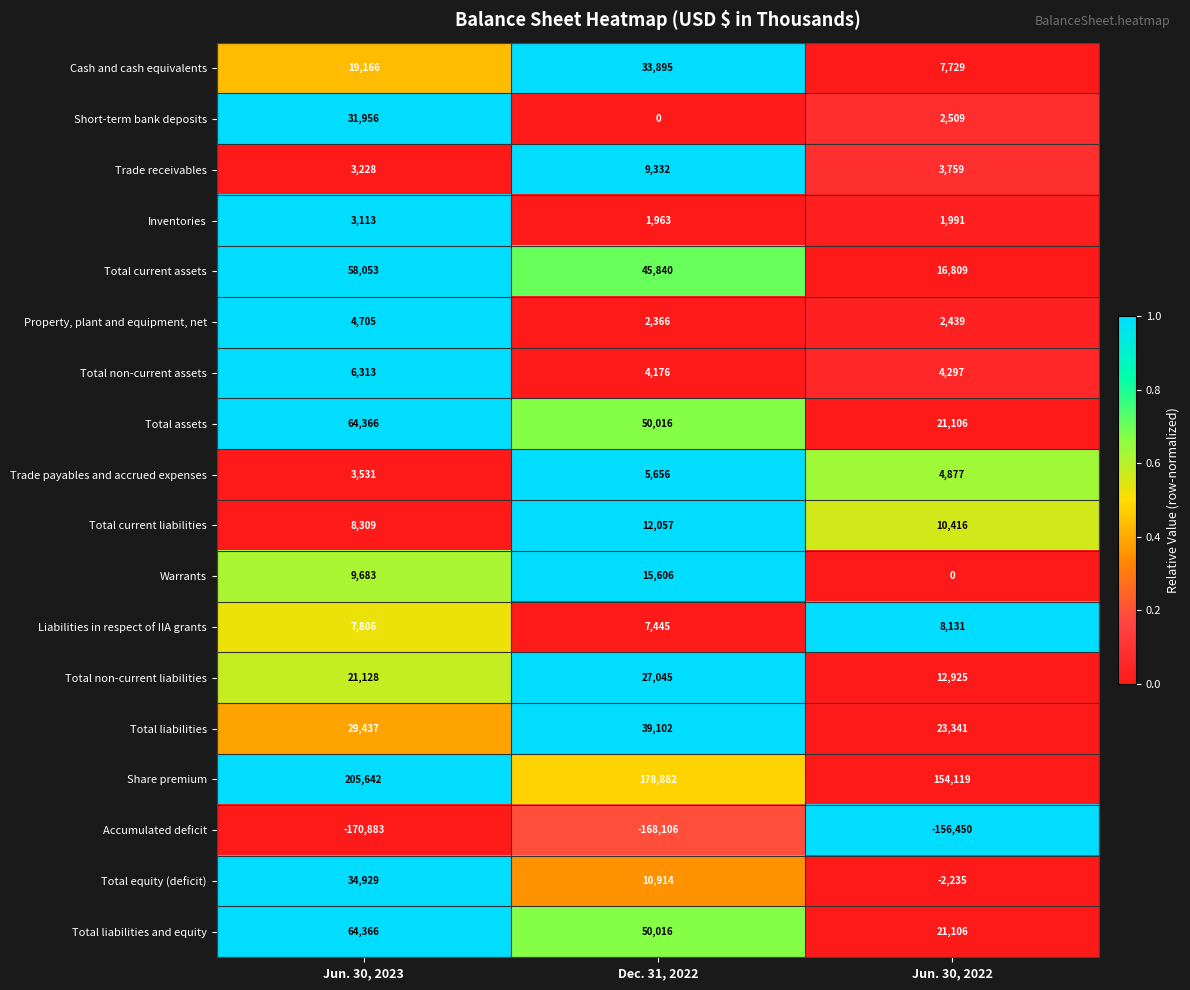

What is the difference between the maximum and second lowest values in the Trade payables and accrued expenses series?

779